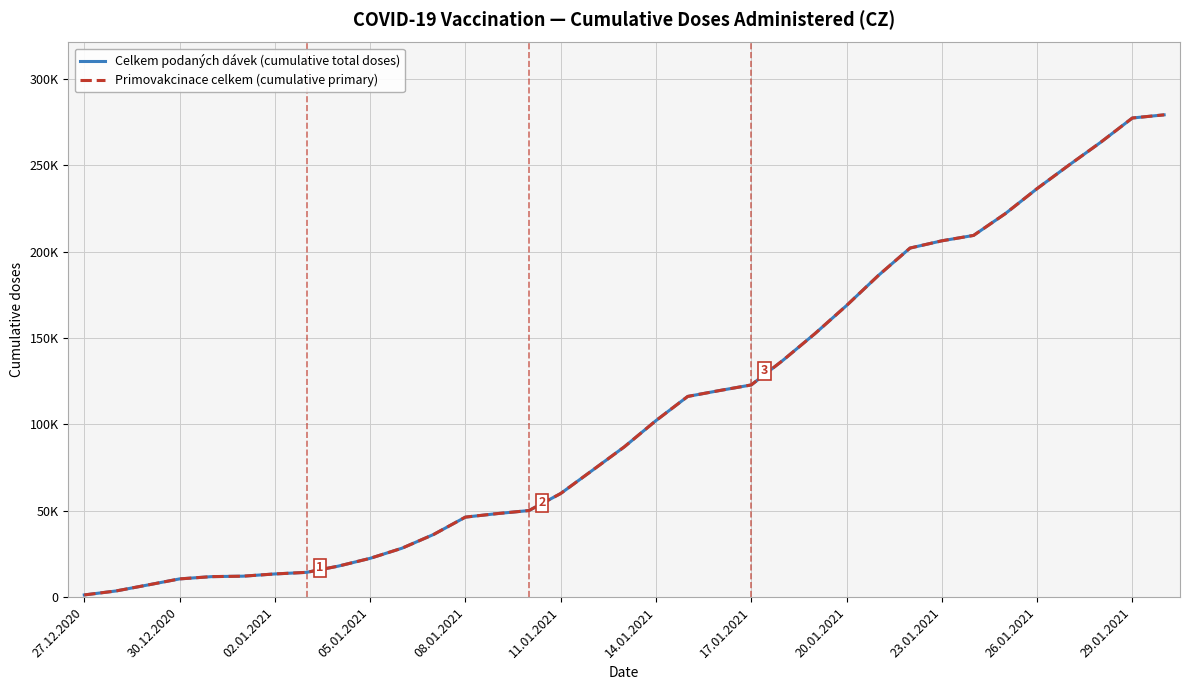

Does the chart display data point markers on the line(s)?

No